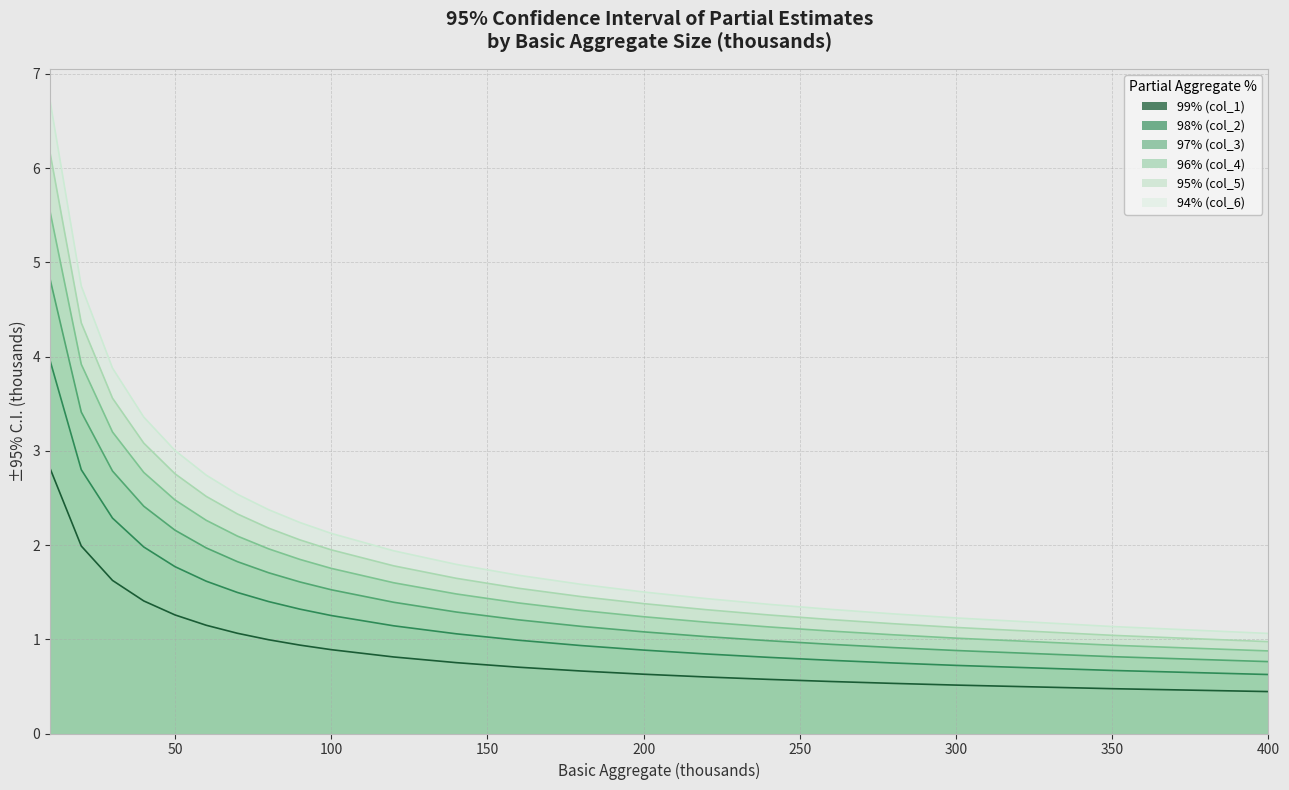

True or false: 96% (col_4) and 94% (col_6) cross at least once.

False